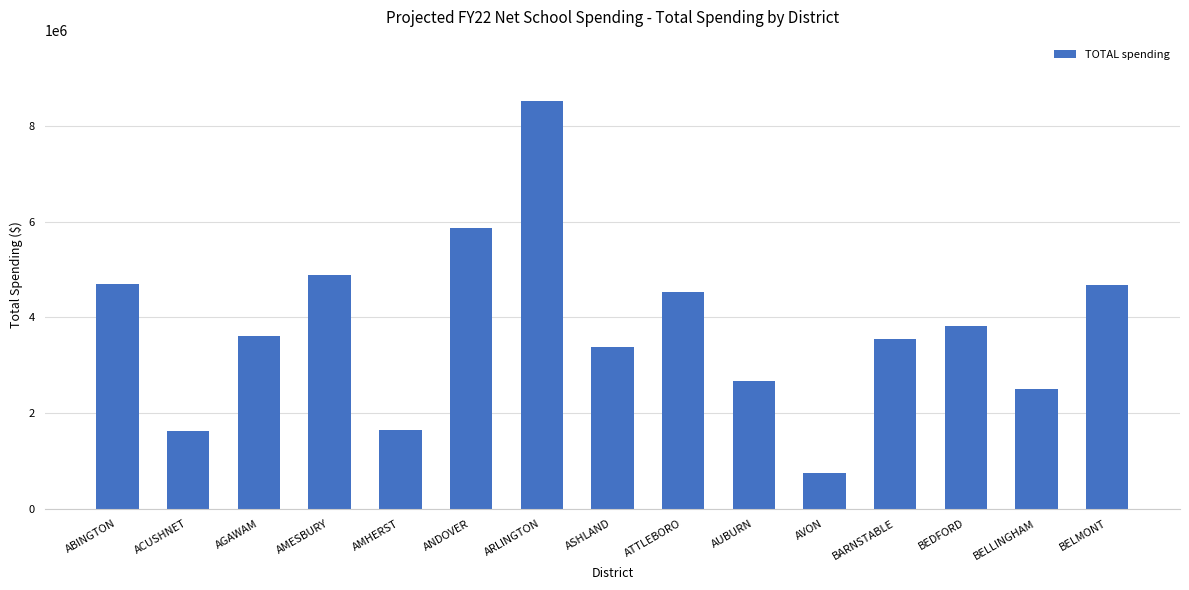

What is the change in value from ATTLEBORO to BELLINGHAM?

-2033493.5